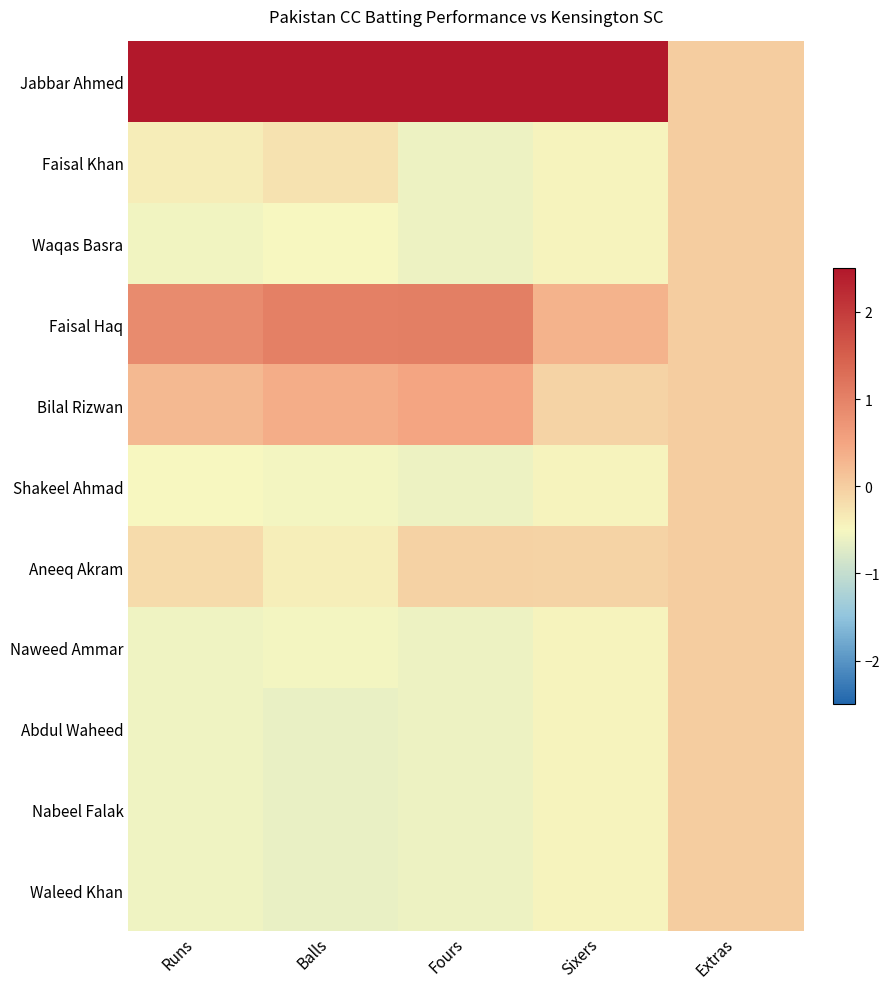

Between Runs and Extras, which is larger?

Runs